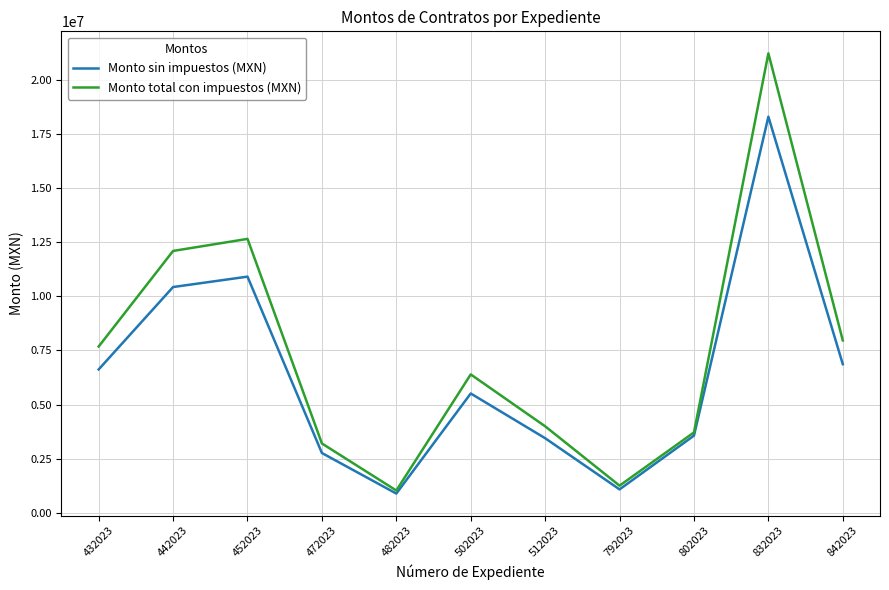

Which series has the widest spread of values?

Monto total con impuestos (MXN)